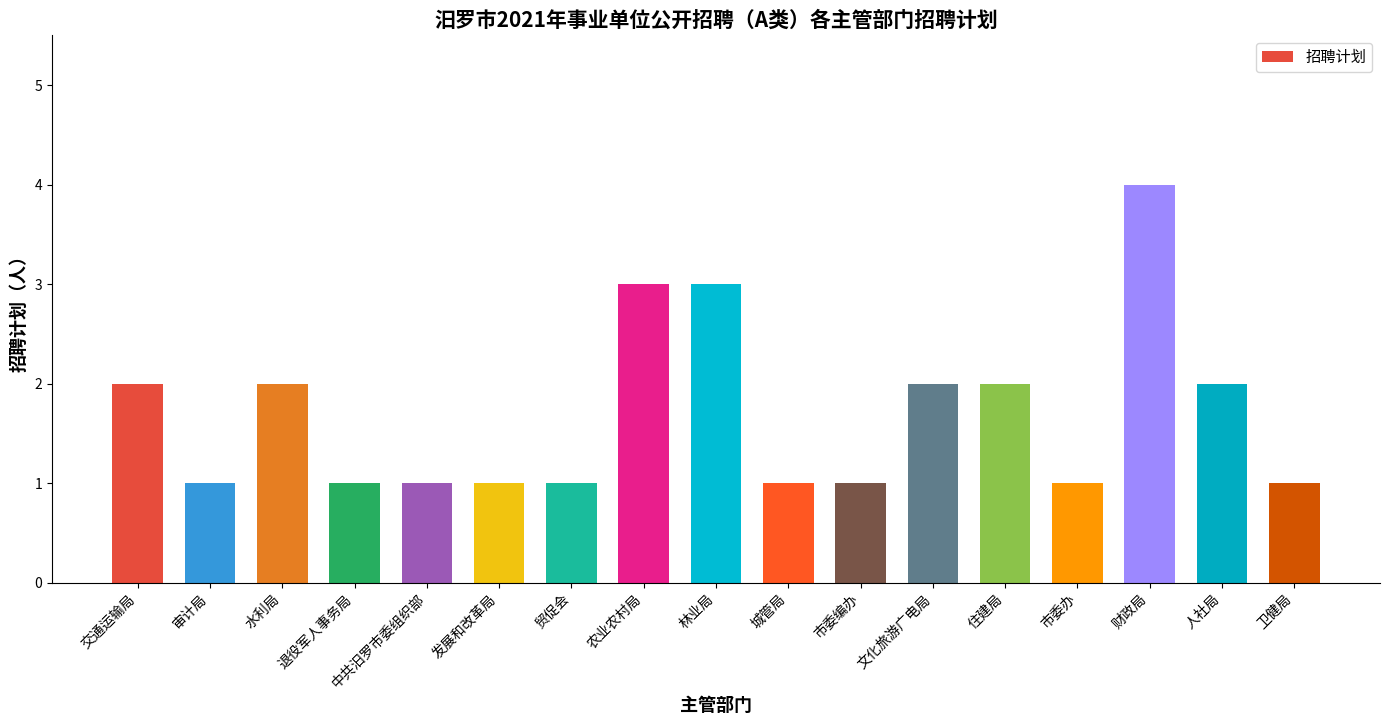

What is the sum of the values at 退役军人事务局 and 财政局?

5